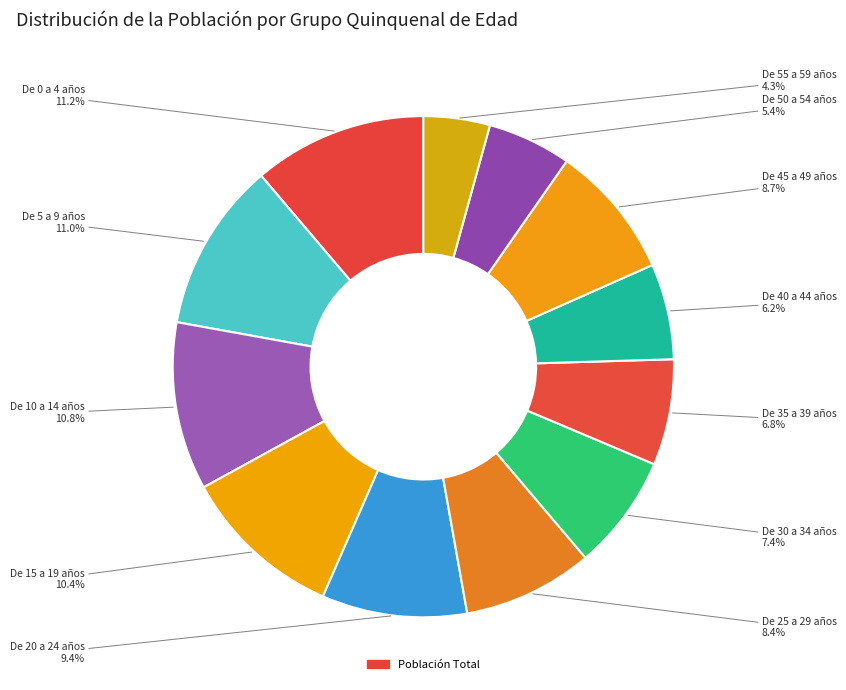

How many slices are in this pie chart?

12